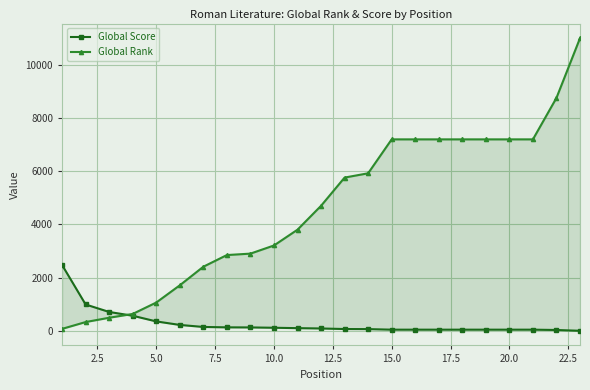

True or false: Global Rank has more than 2 points higher than both neighbors.

False